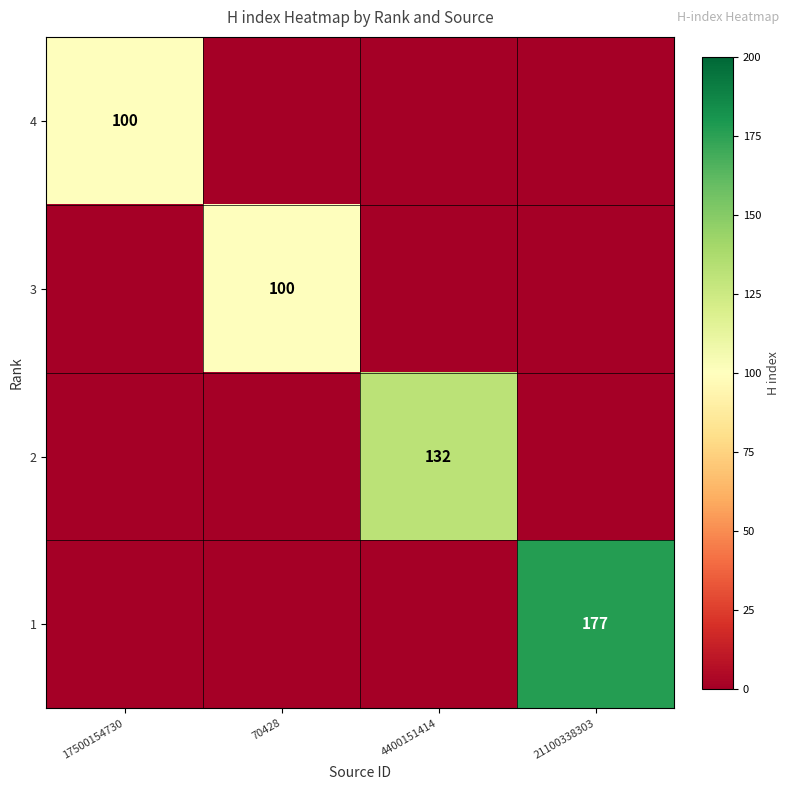

Is it true that 2 equals 232 at 4400151414?

False